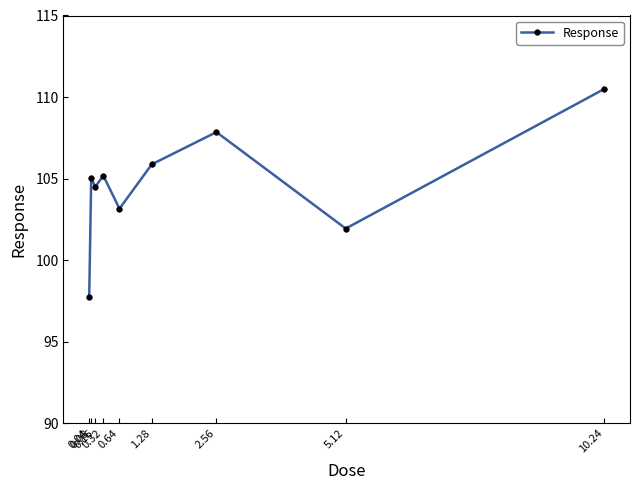

What position from the right is 0.32?

6